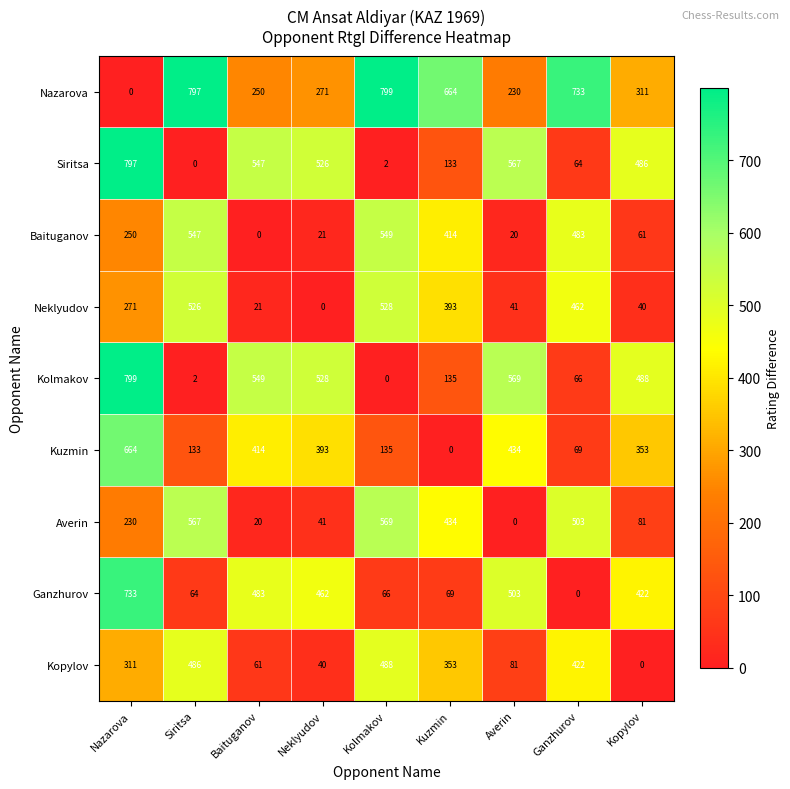

How many positive values does the Kopylov series have?

8